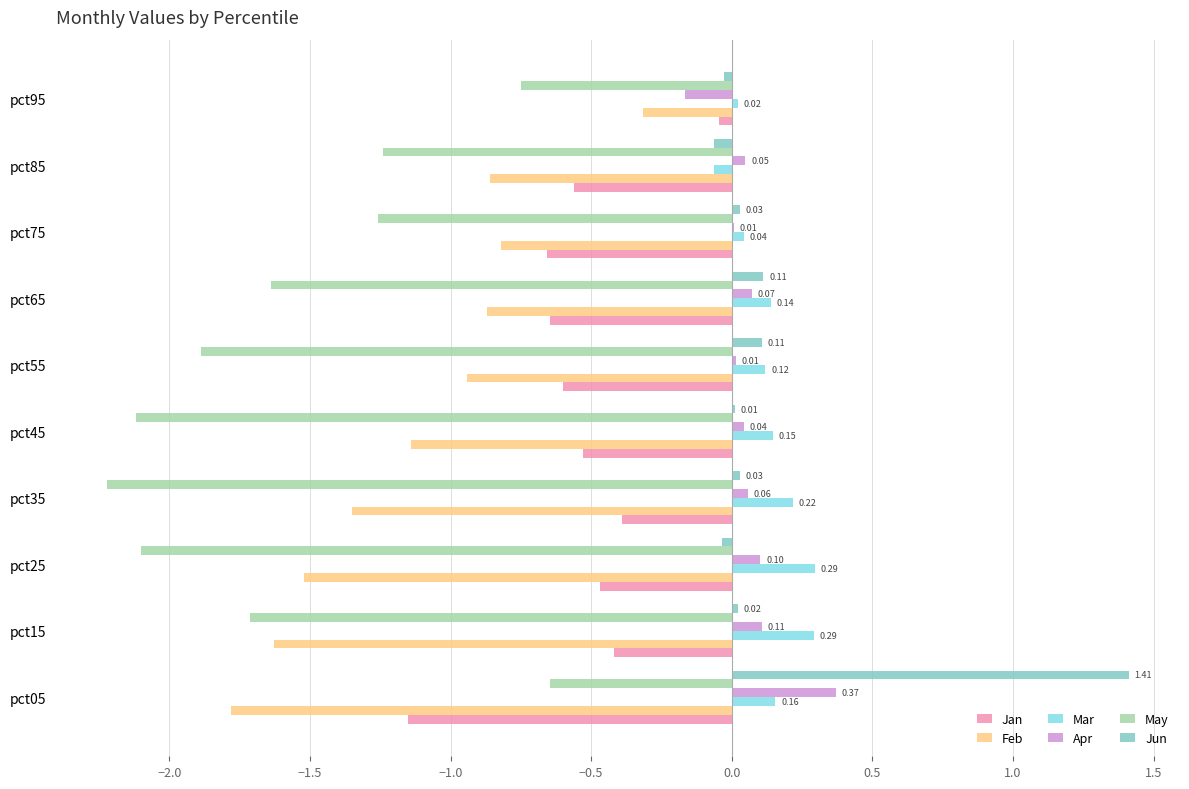

Is the value of Jun at pct95 greater than the value of Feb at pct55?

Yes